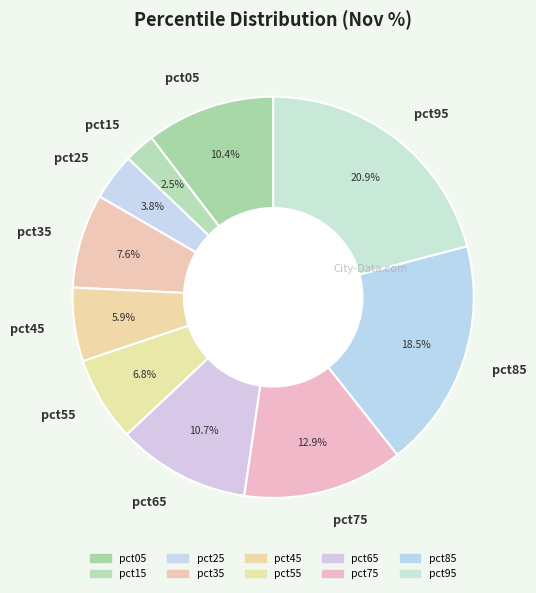

True or false: pct75 accounts for 27% of the total.

False